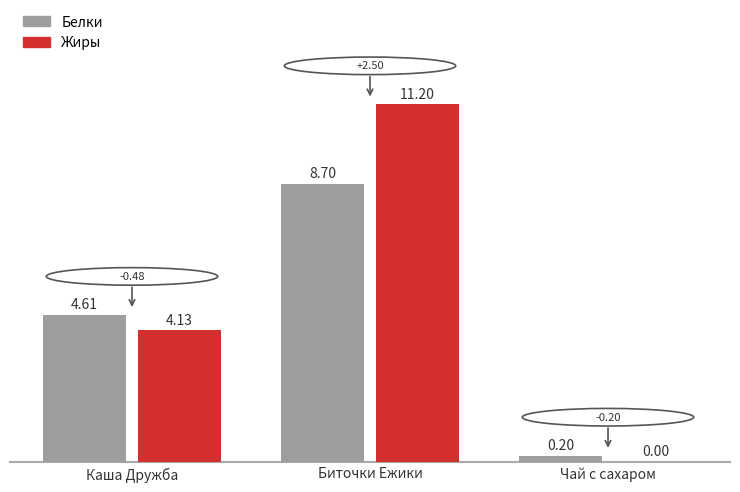

Does the chart contain stacked bars?

No